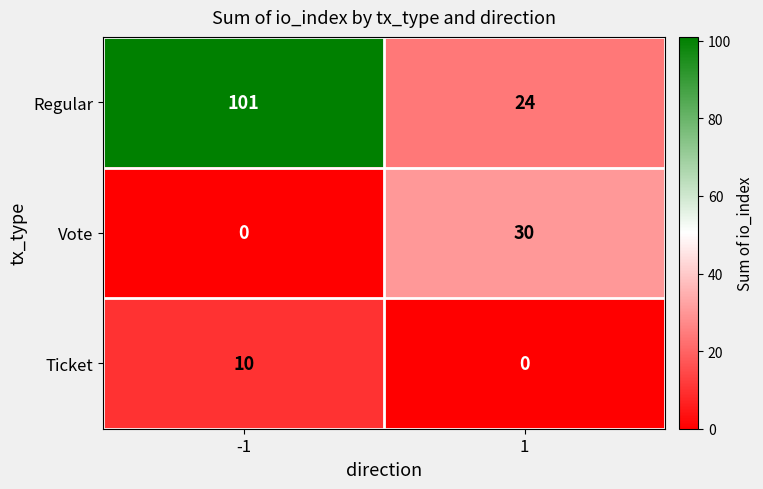

Which series has the widest spread of values?

Regular